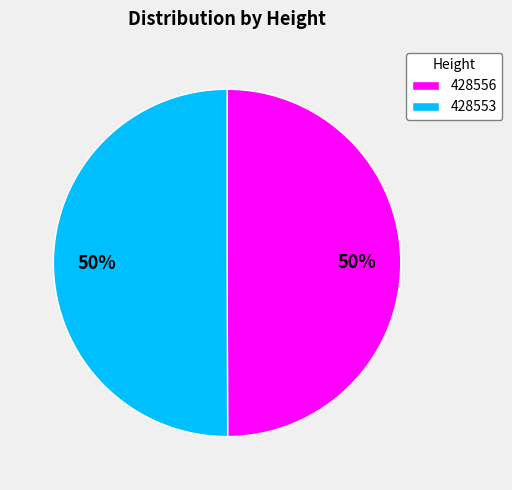

Combined, do 428553 and 428556 account for over 50%?

Yes